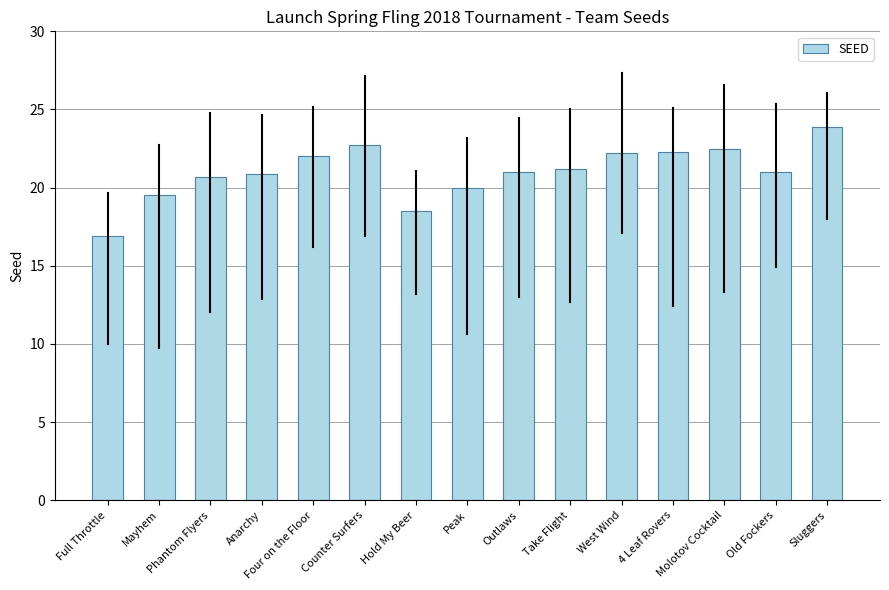

What is the average value?

21.0